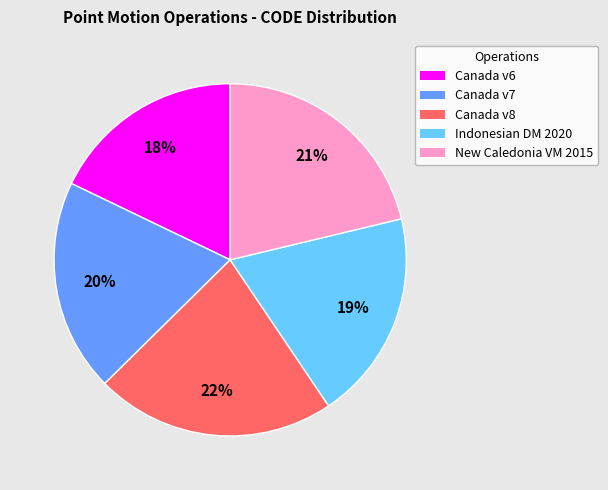

To the nearest percent, what is the average slice percentage?

20%